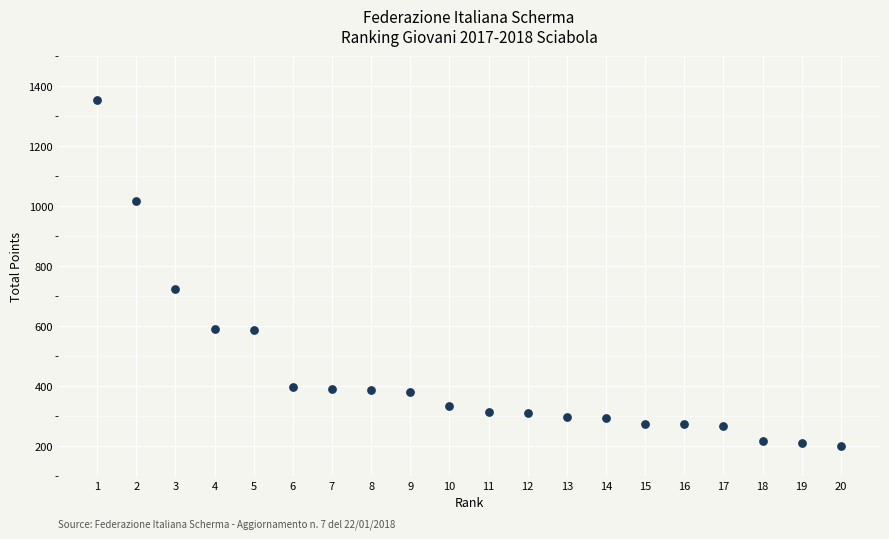

What Y value in the scatter plot is closest to 776?

723.1